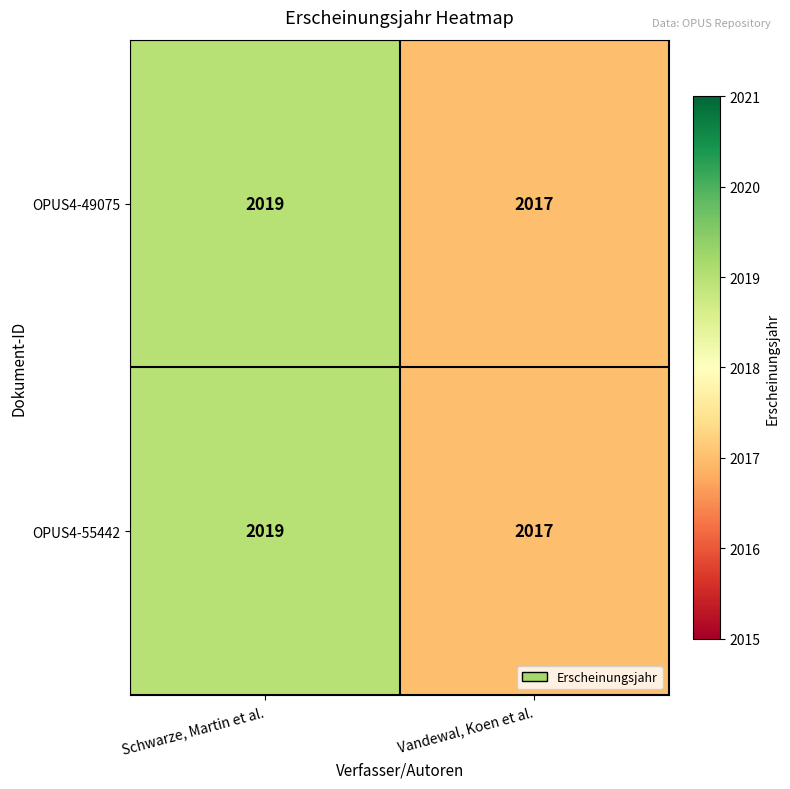

Is it true that OPUS4-49075 equals 695 at Vandewal, Koen et al.?

False